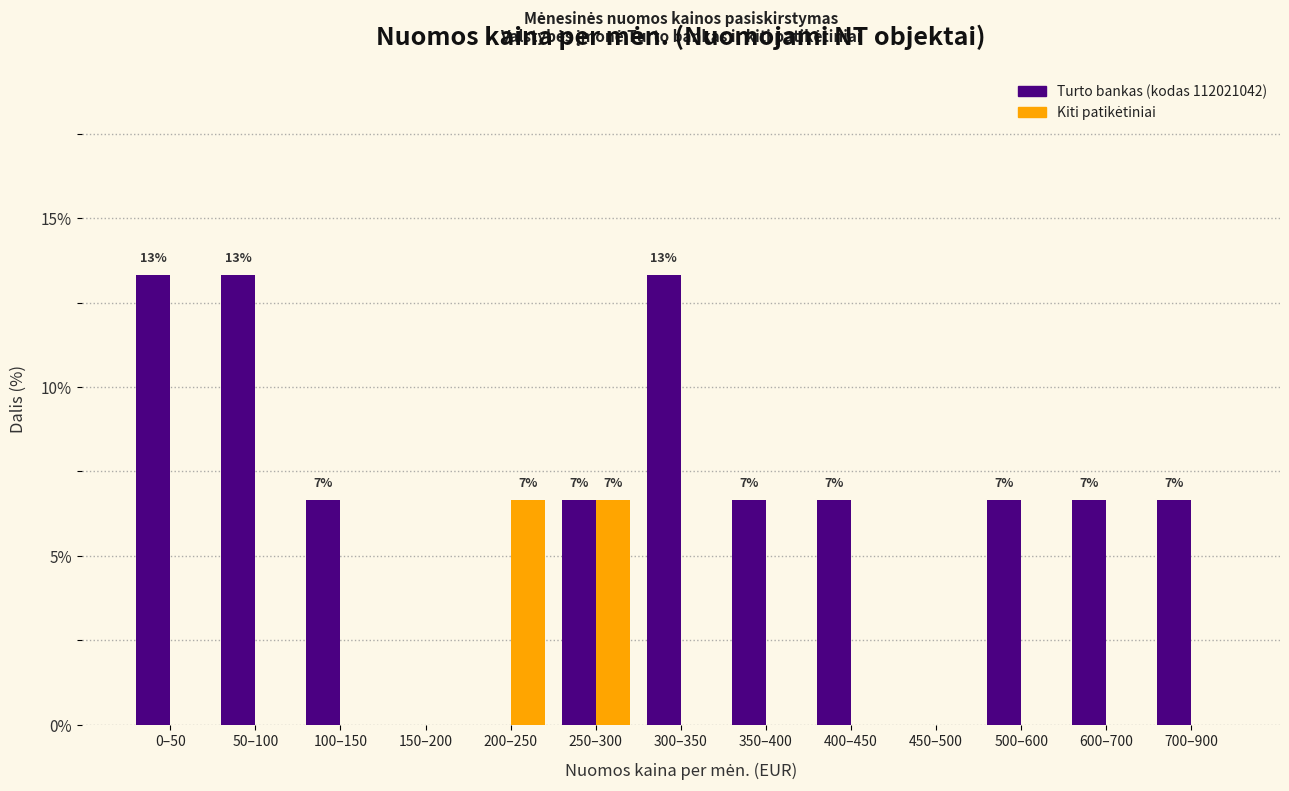

The Turto bankas (kodas 112021042) series shows 6.7 at 100–150. True or false?

True